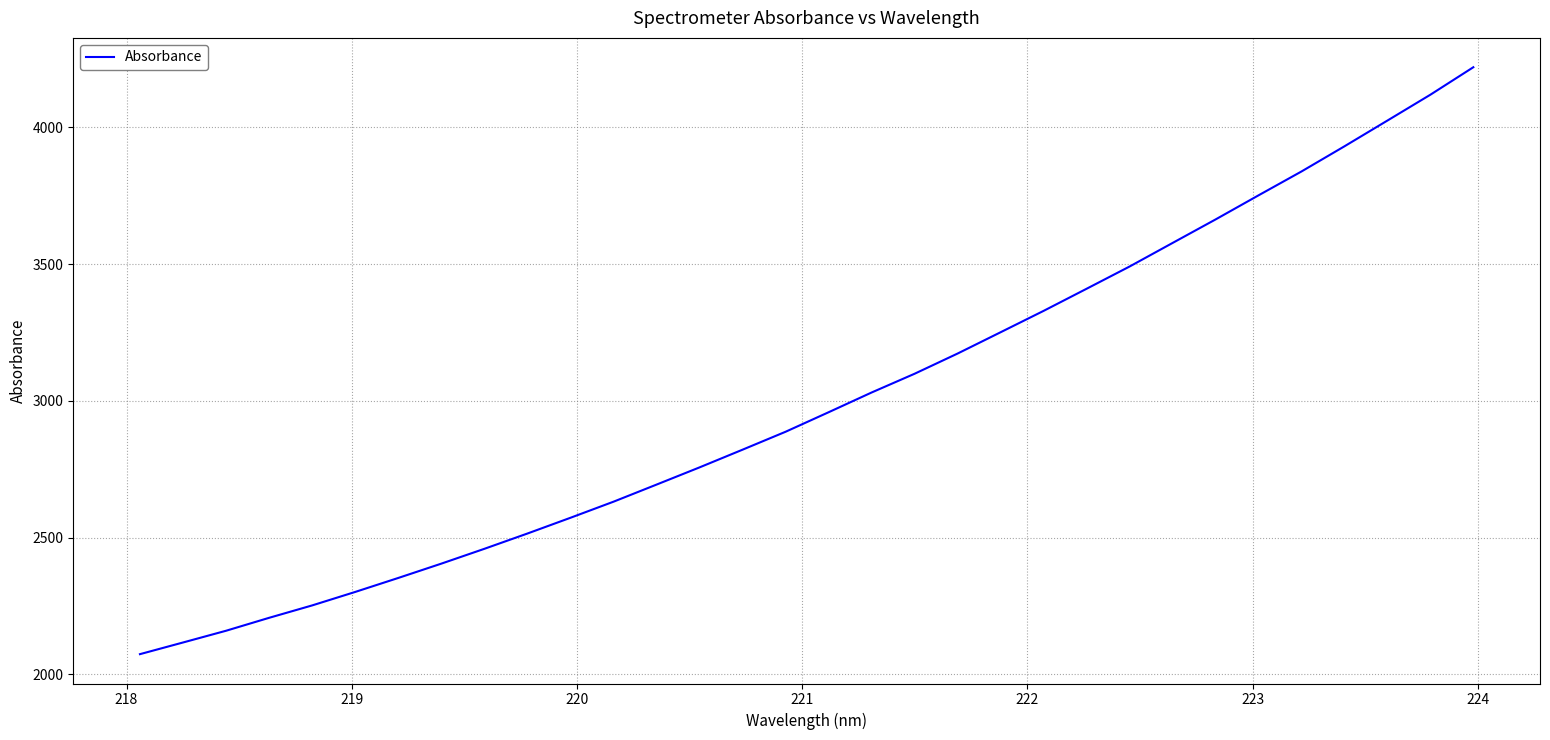

What is the greatest value displayed?

4219.3